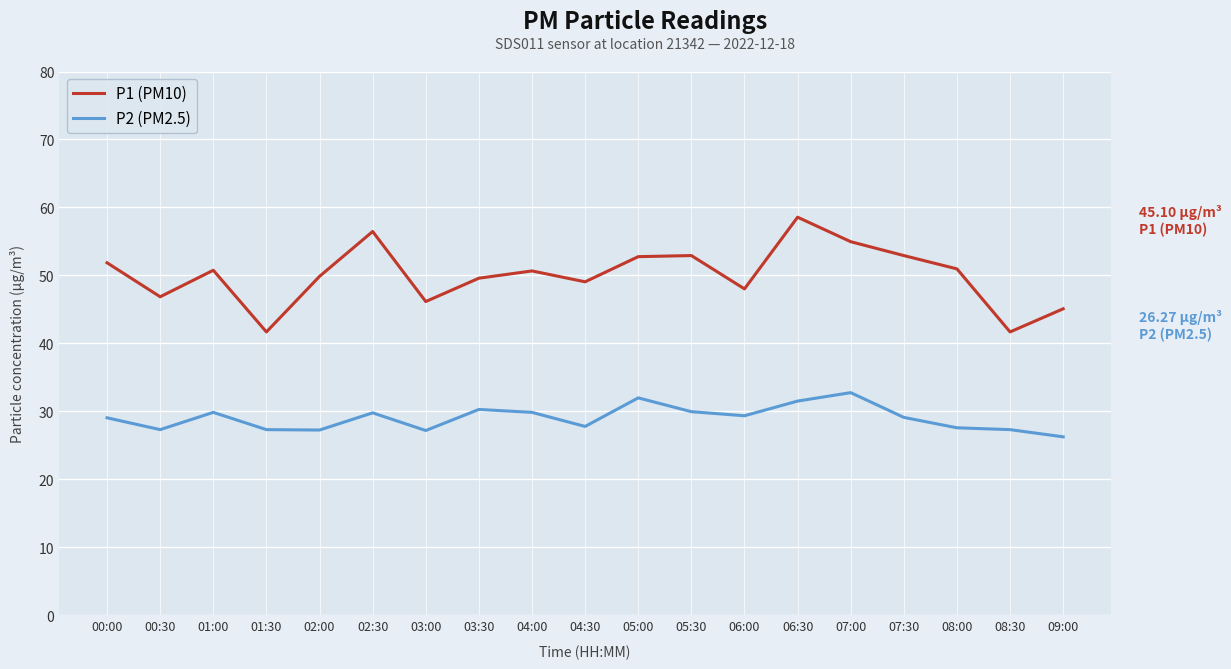

True or false: P2 (PM2.5) has more than 0 interior local peaks.

True